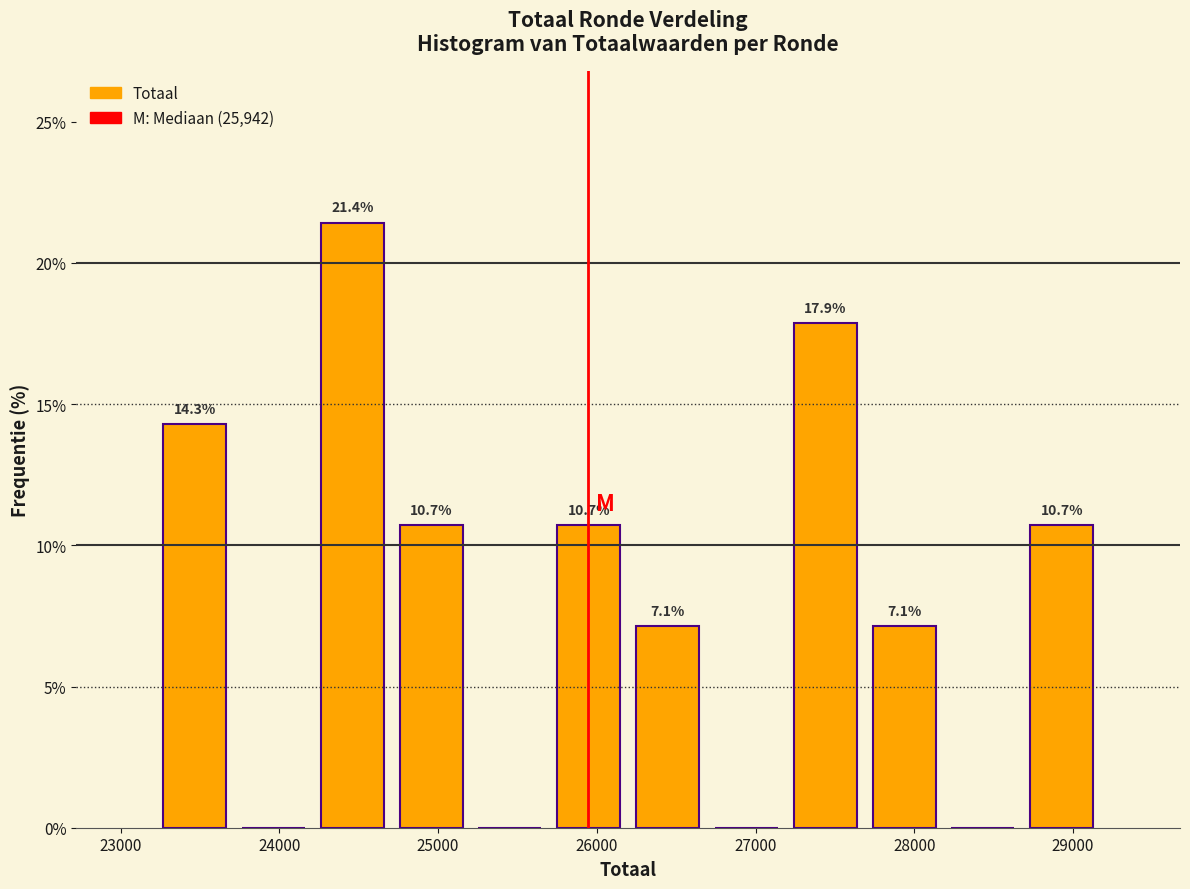

Which range on the x-axis has the tallest bar?

24200 to 24700